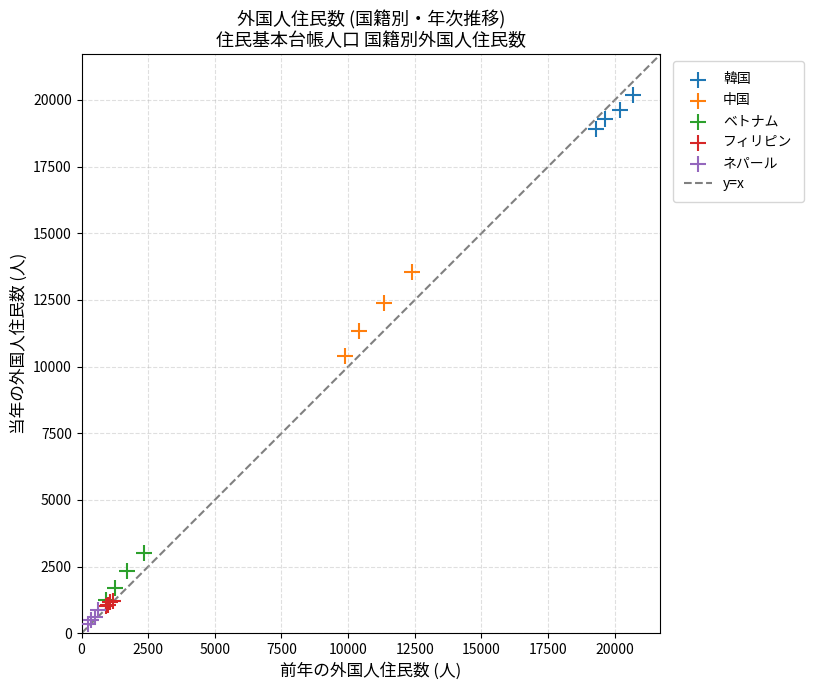

Which series has the largest Y range (max minus min)?

中国